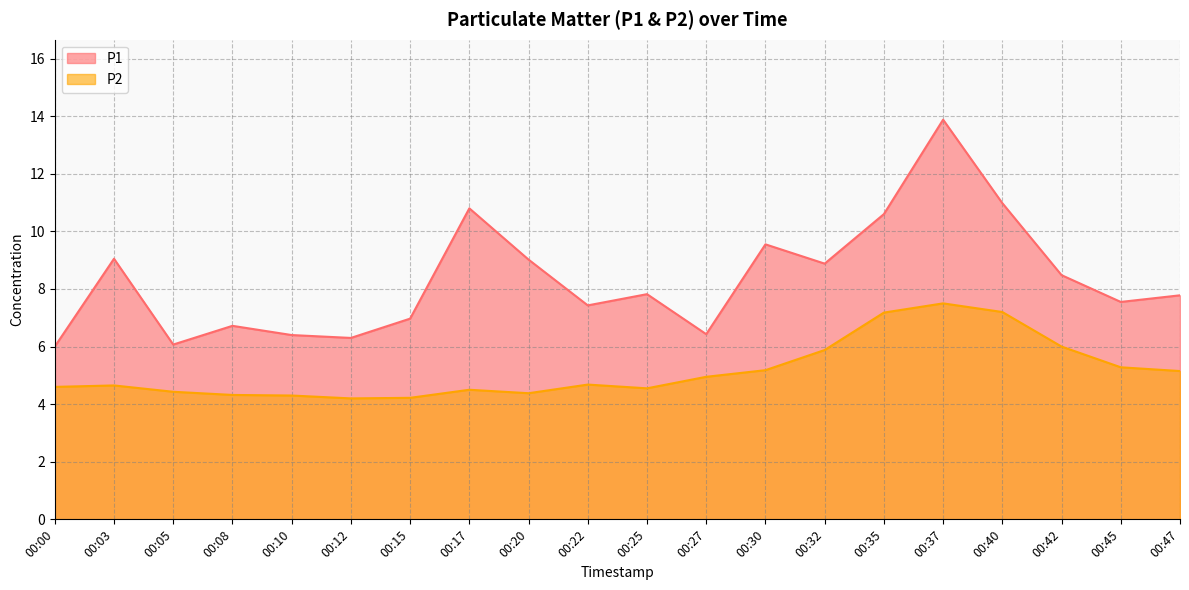

At which category does P2 reach its first local peak?

00:03